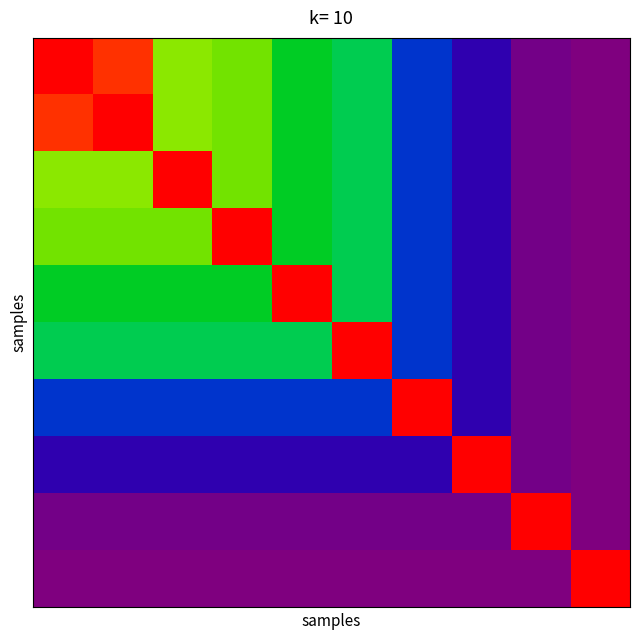

At how many categories does at least one series exceed 40?

10